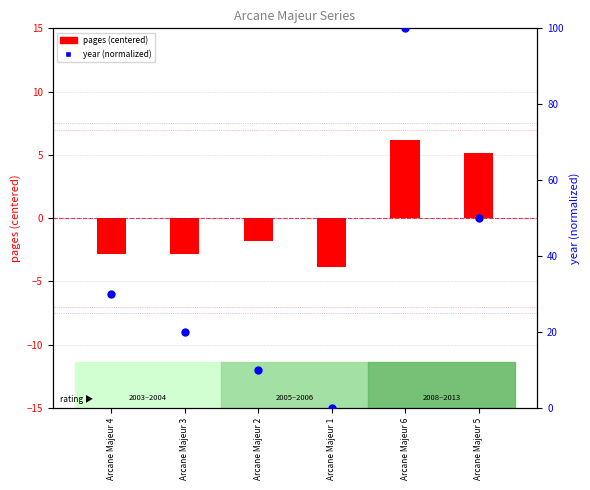

Which series has the largest total across all categories?

year (normalized)